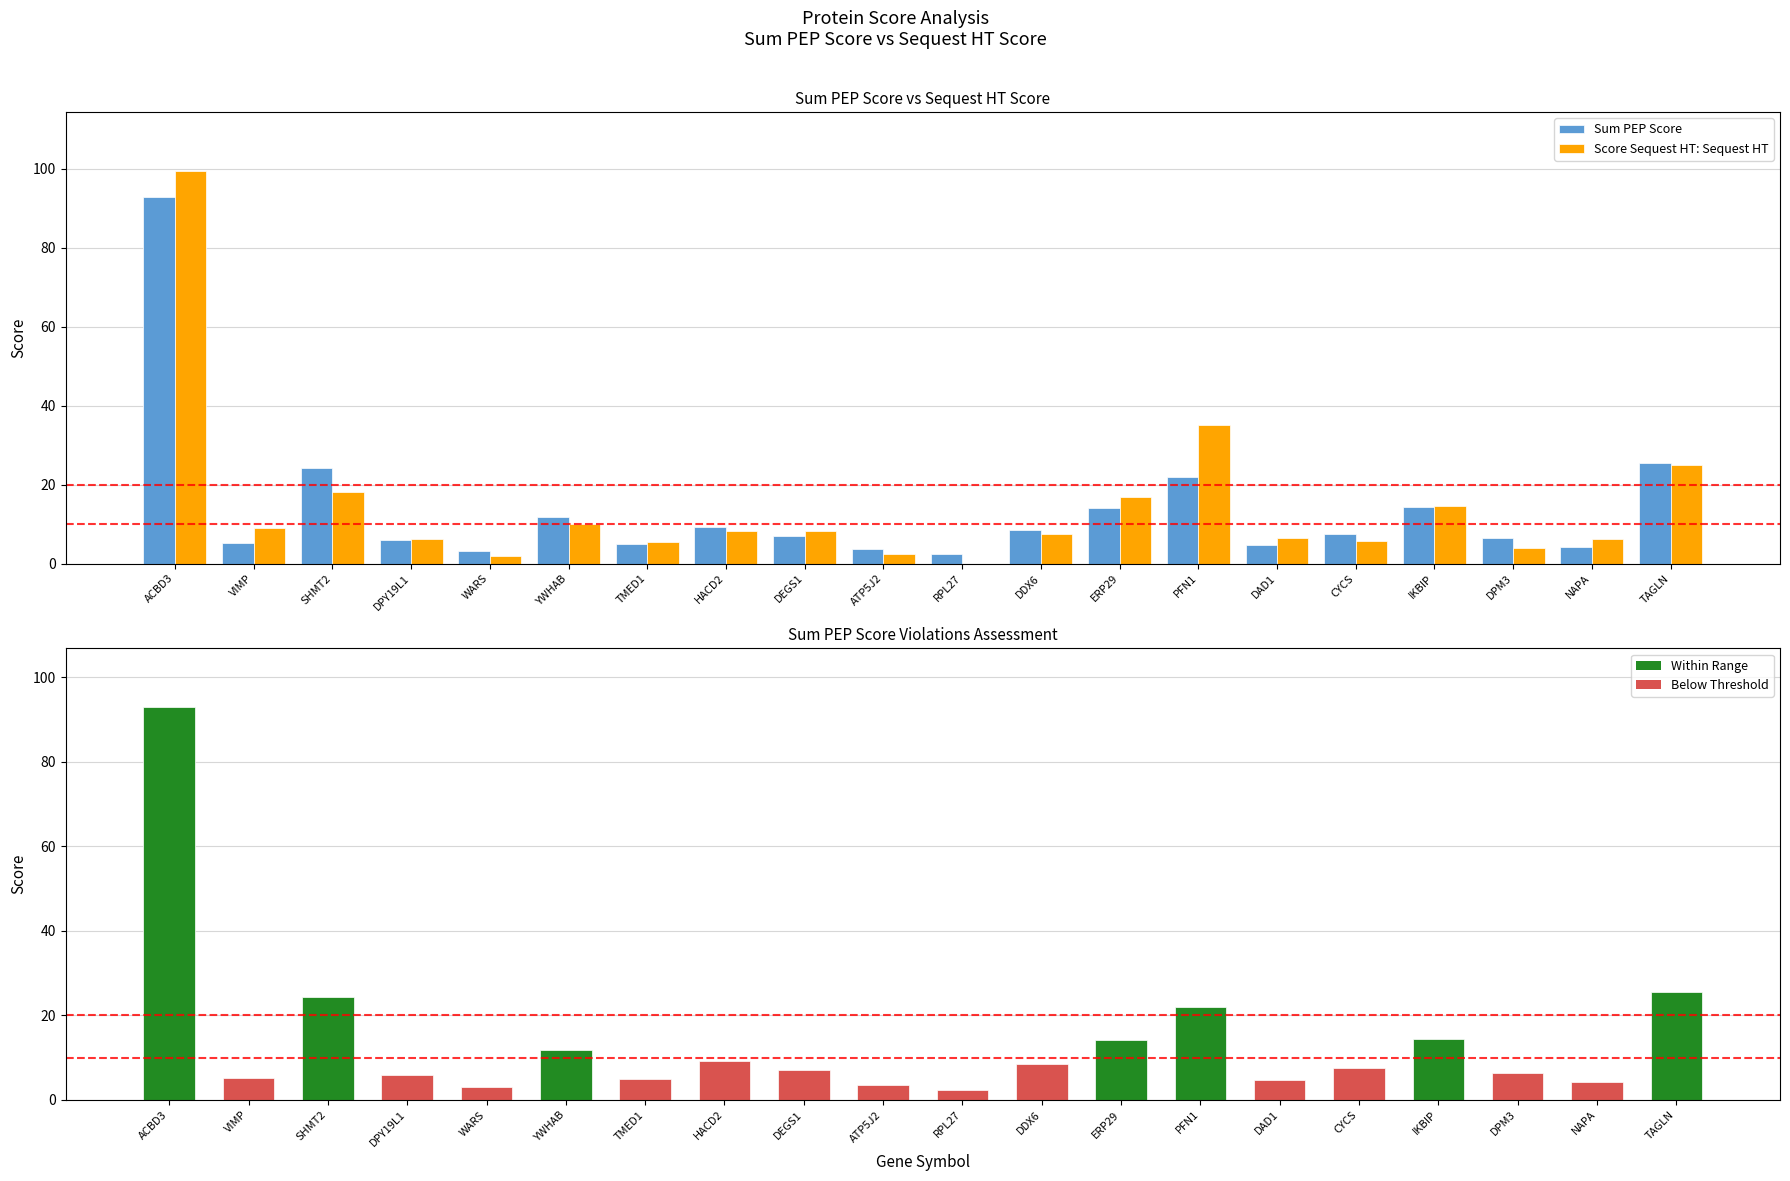

How many values in the Score Sequest HT: Sequest HT series are below 8?

10